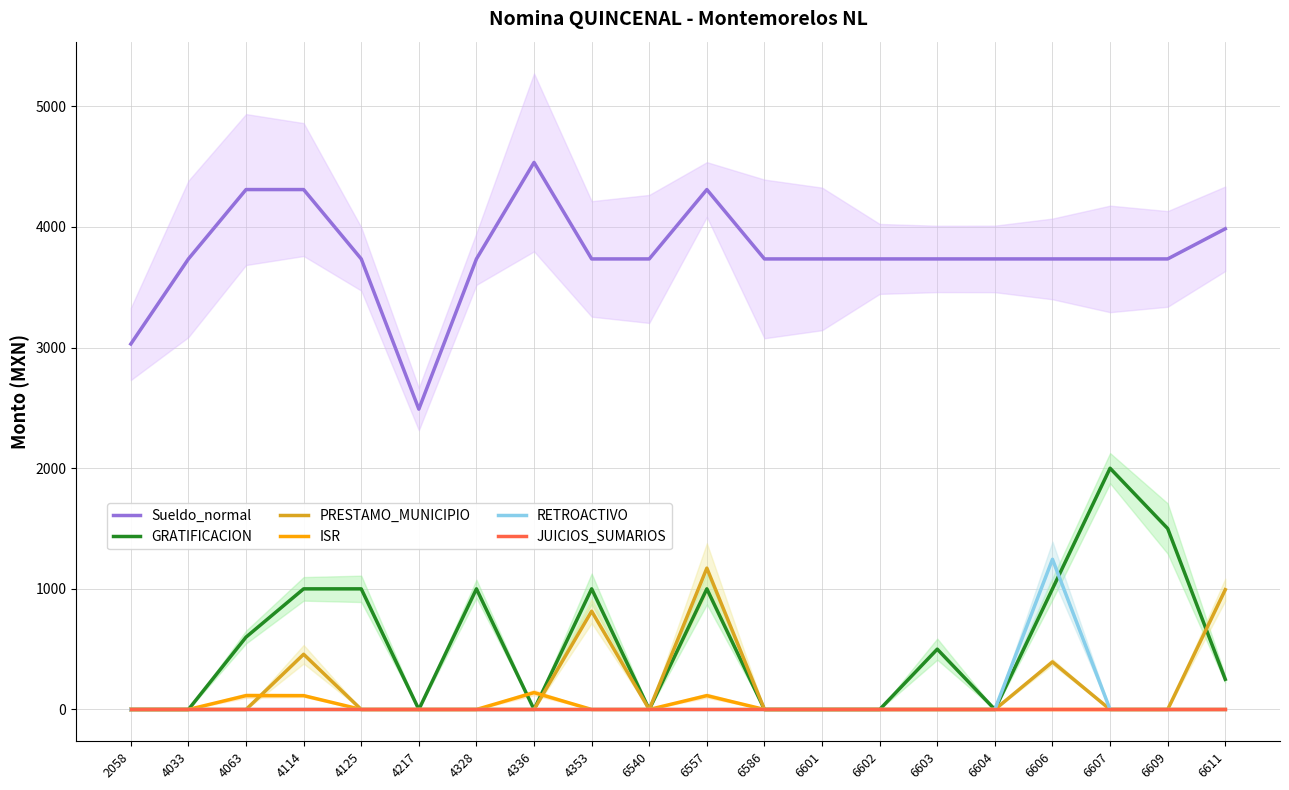

Which category has the highest value in the ISR series?

4336